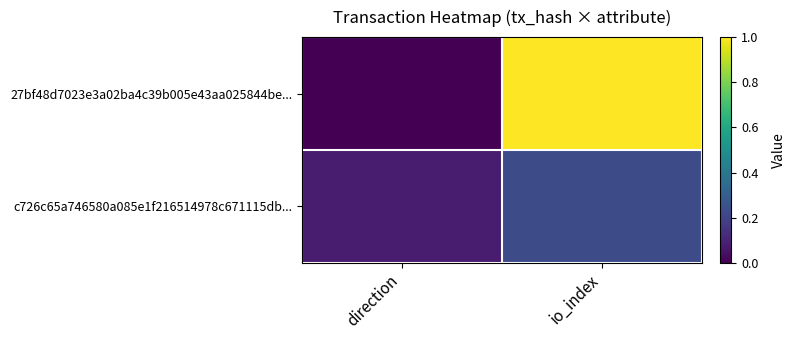

Rank the series by their maximum value, from lowest to highest.

c726c65a746580a085e1f216514978c671115db..., 27bf48d7023e3a02ba4c39b005e43aa025844be...